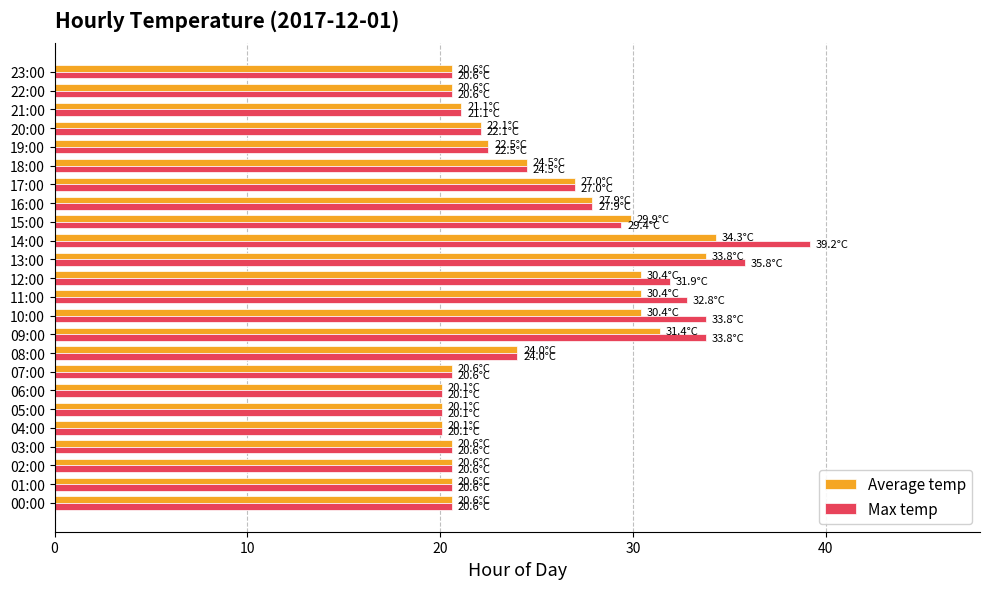

What is the sum of all Max temp values?

610.3